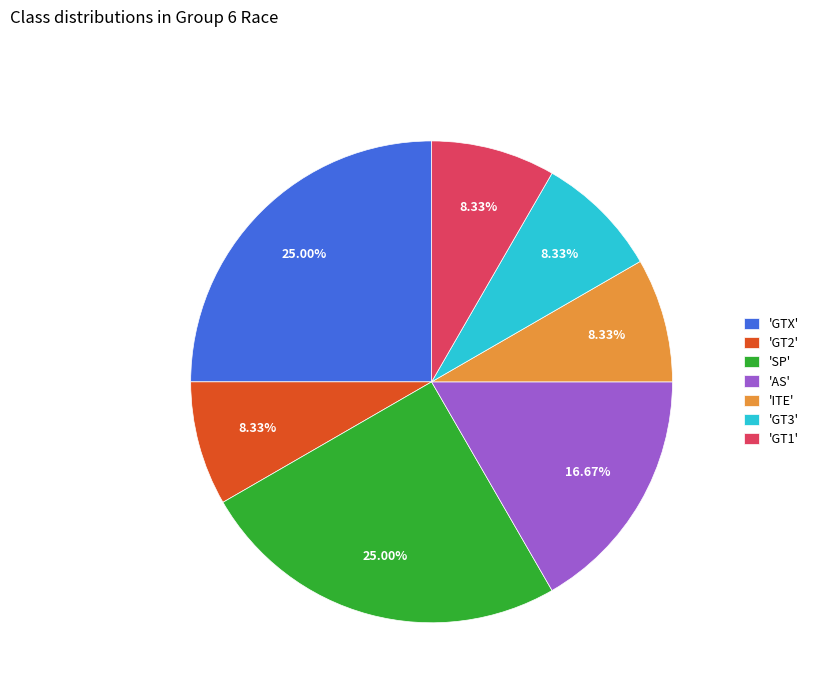

How many slices are in this pie chart?

7